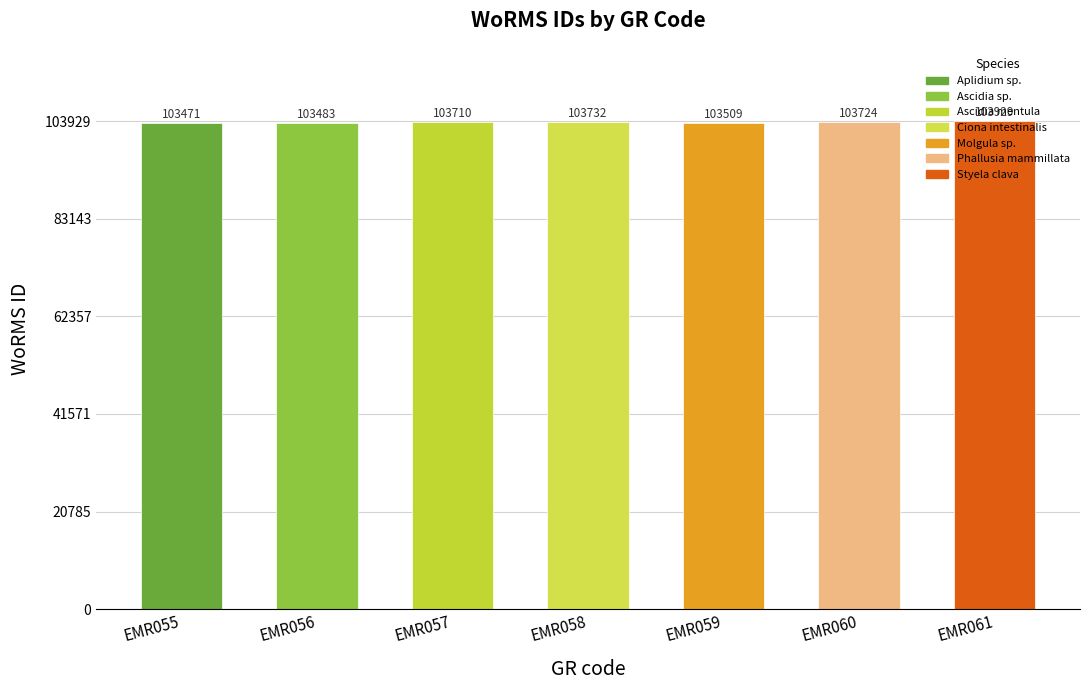

Reading right to left, what are all the values shown in this chart?

103929	103724	103509	103732	103710	103483	103471